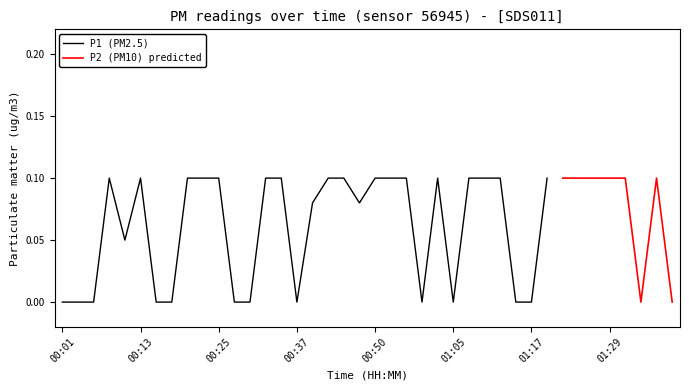

True or false: P1 and P2 cross at least once.

False